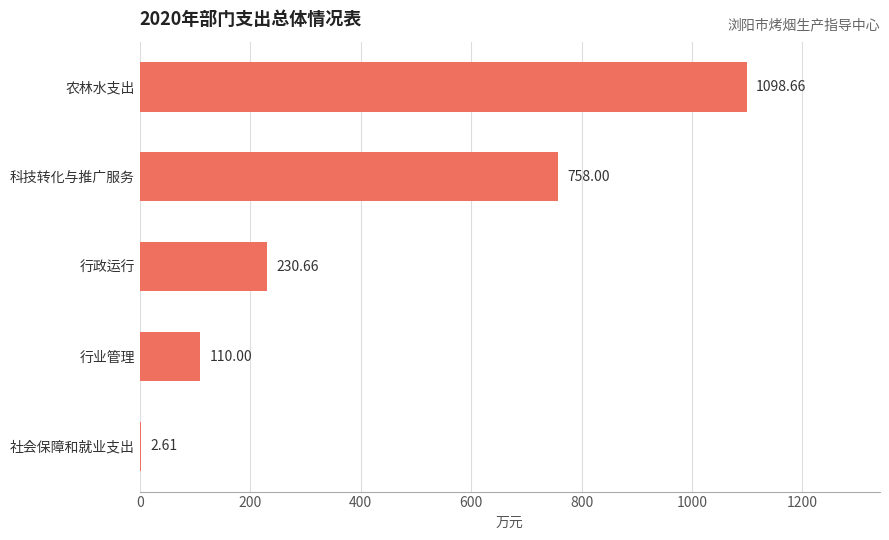

What is the change in value from 行业管理 to 农林水支出?

+988.7